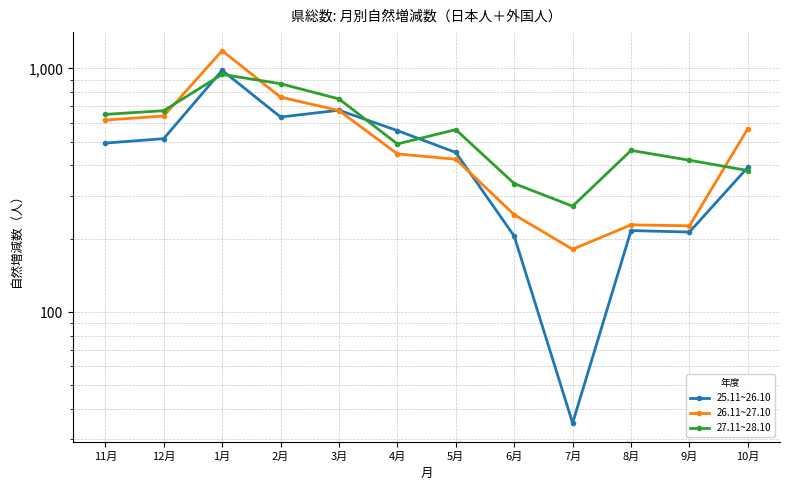

What is the spread (max minus min) of values at 1月?

237